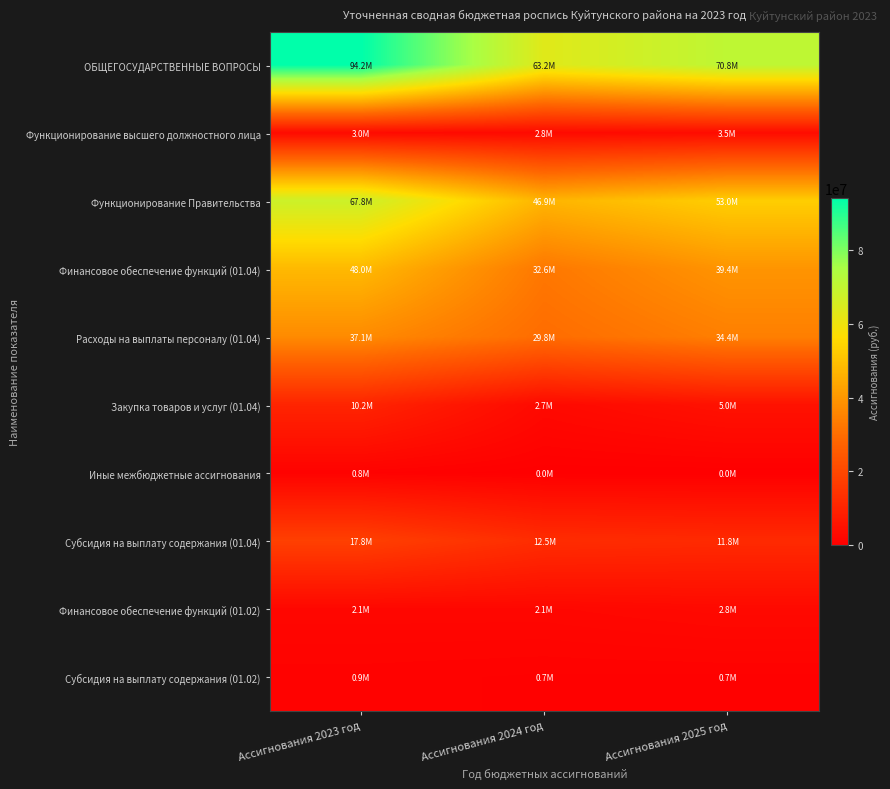

Between Ассигнования 2023 год and Ассигнования 2025 год, which series saw the biggest shift?

ОБЩЕГОСУДАРСТВЕННЫЕ ВОПРОСЫ